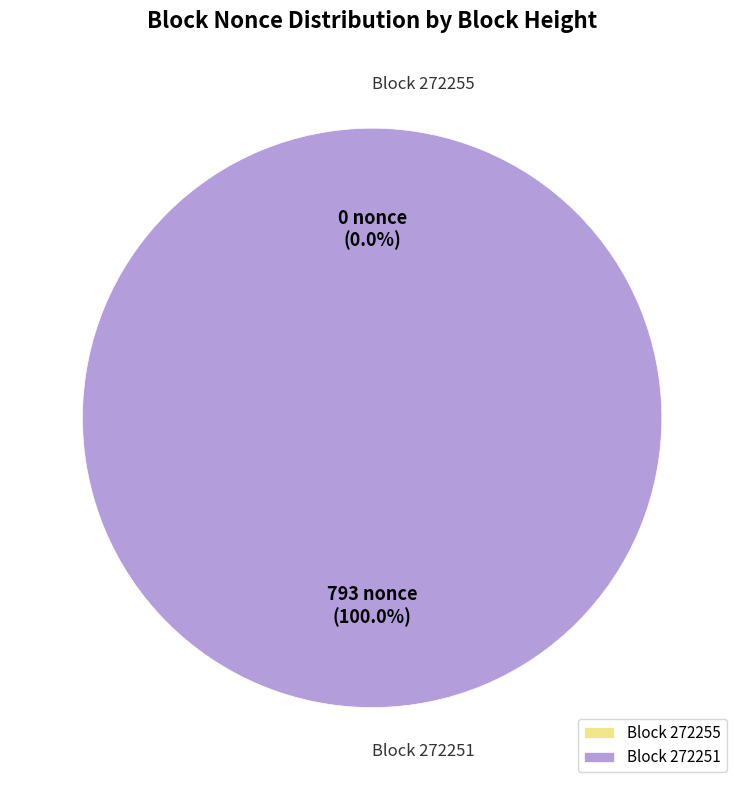

What is the smallest slice in the pie chart?

272255